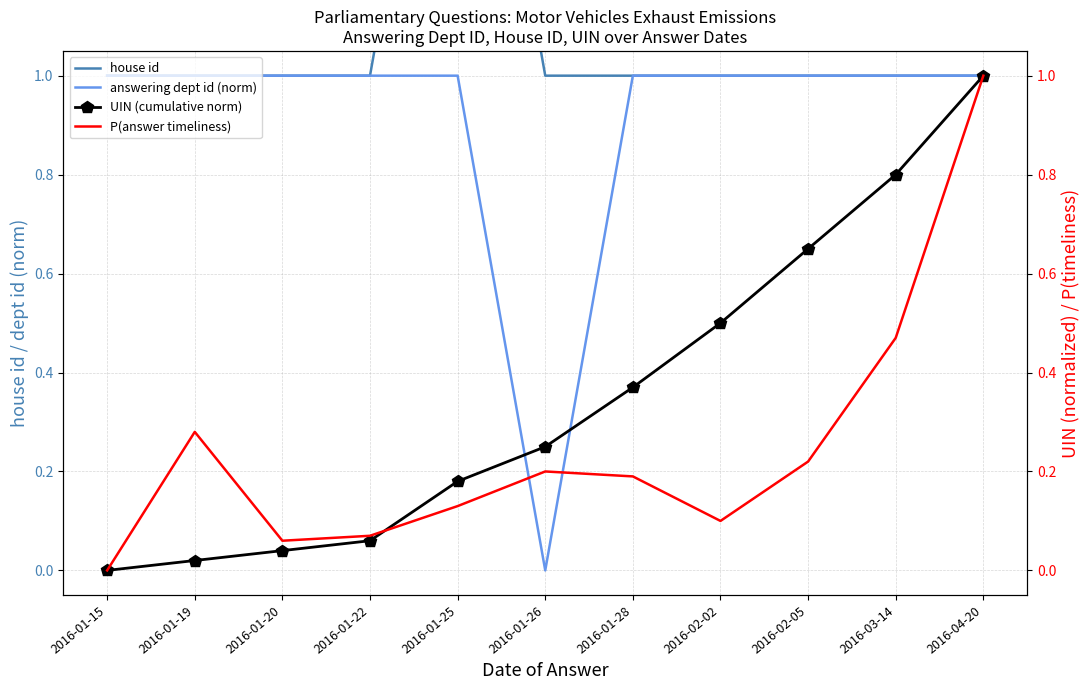

What is the label of the 4th point from the right?

2016-02-02